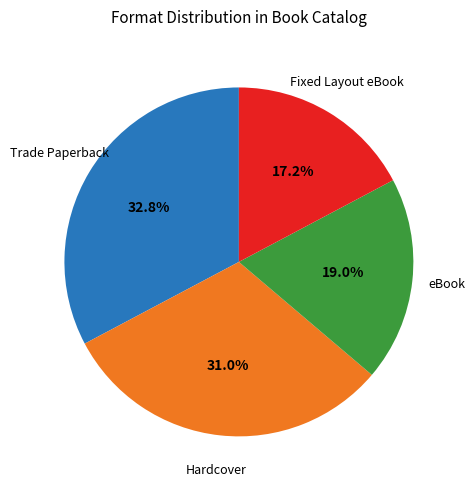

Does any single category account for the majority?

No